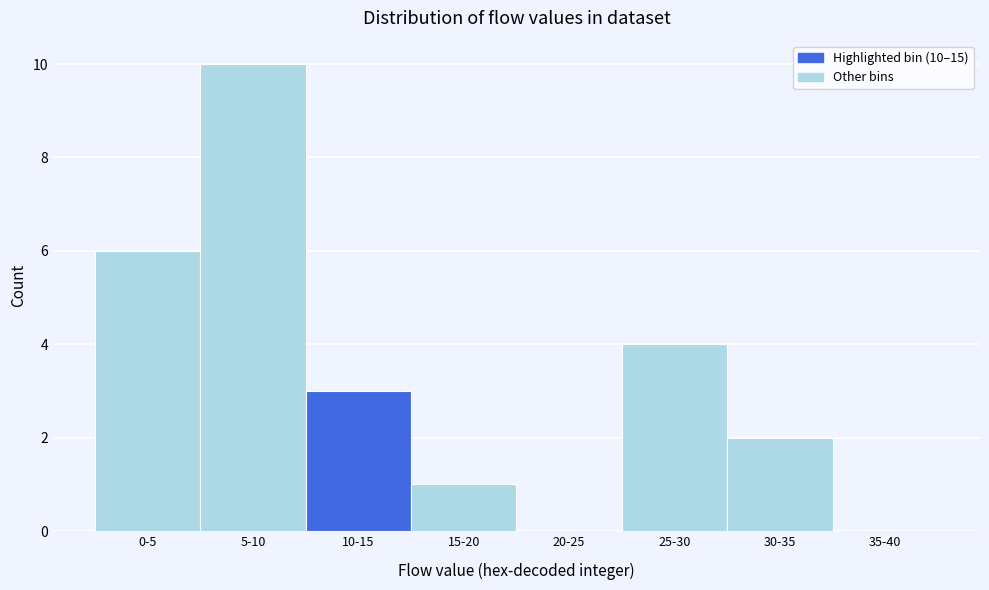

Reading right to left, transcribe all the data shown in this chart.

35-40=0	30-35=2	25-30=4	20-25=0	15-20=1	10-15=3	5-10=10	0-5=6